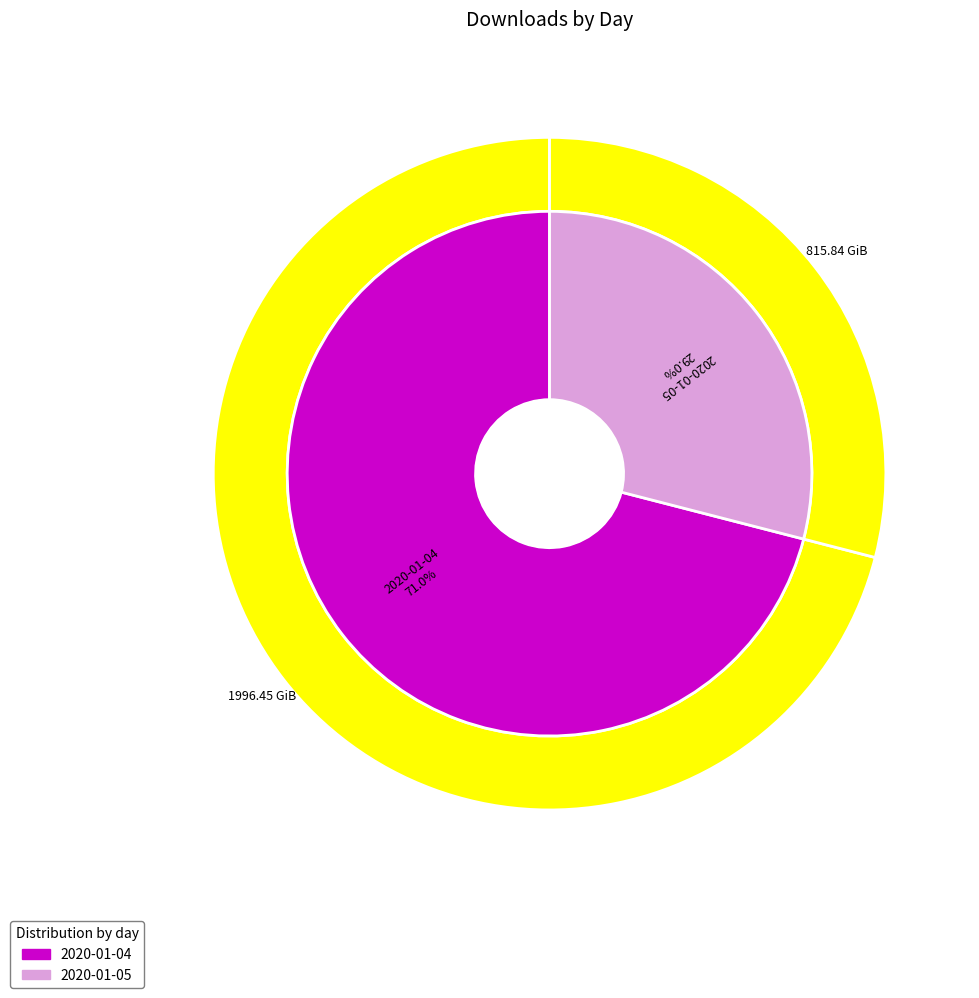

Does 2020-01-05 (67109 downloads) account for over 50% of the chart?

No